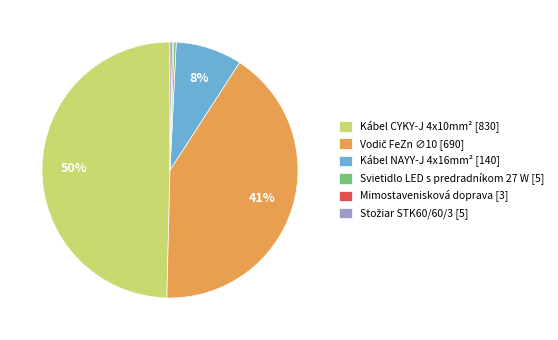

Combined, do Kábel CYKY-J 4x10mm² and Kábel NAYY-J 4x16mm² account for over 50%?

Yes